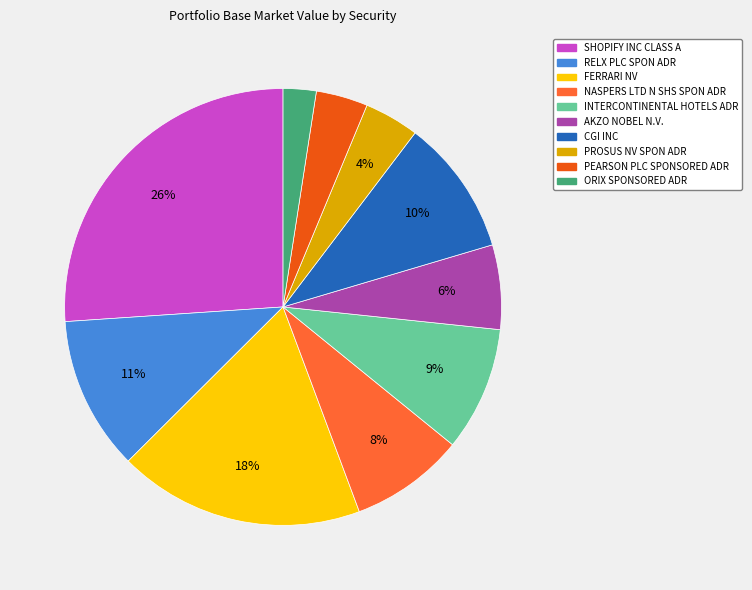

To the nearest percent, what is the combined percentage of PROSUS NV SPON ADR and ORIX SPONSORED ADR?

6%